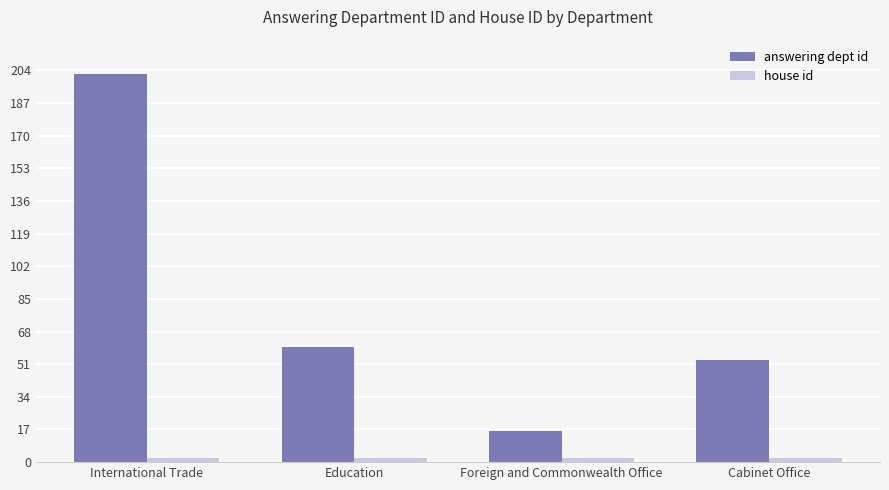

What is the greatest value displayed?

202